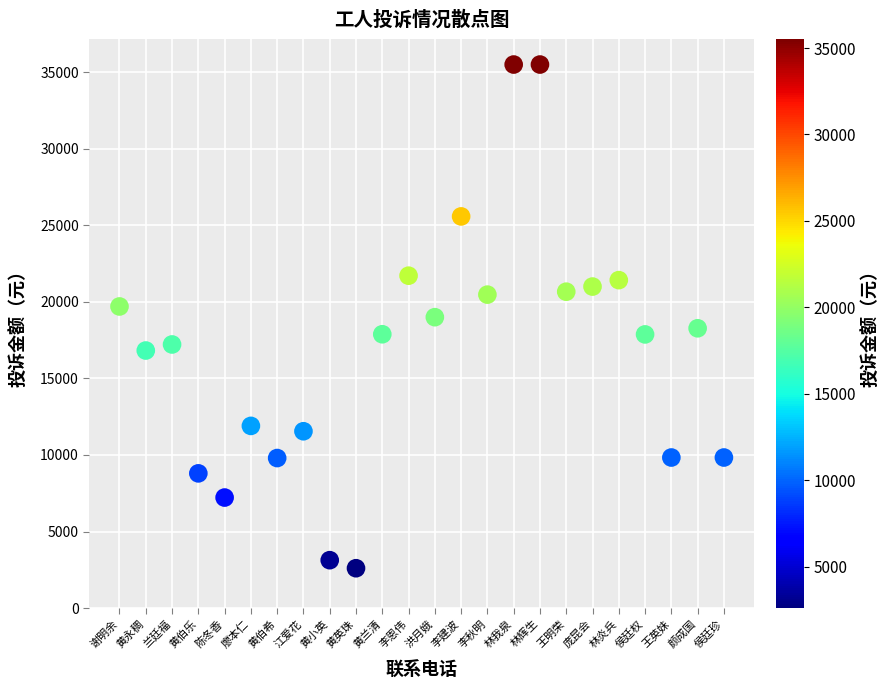

What is the range of Y values (max minus min)?

32895.5